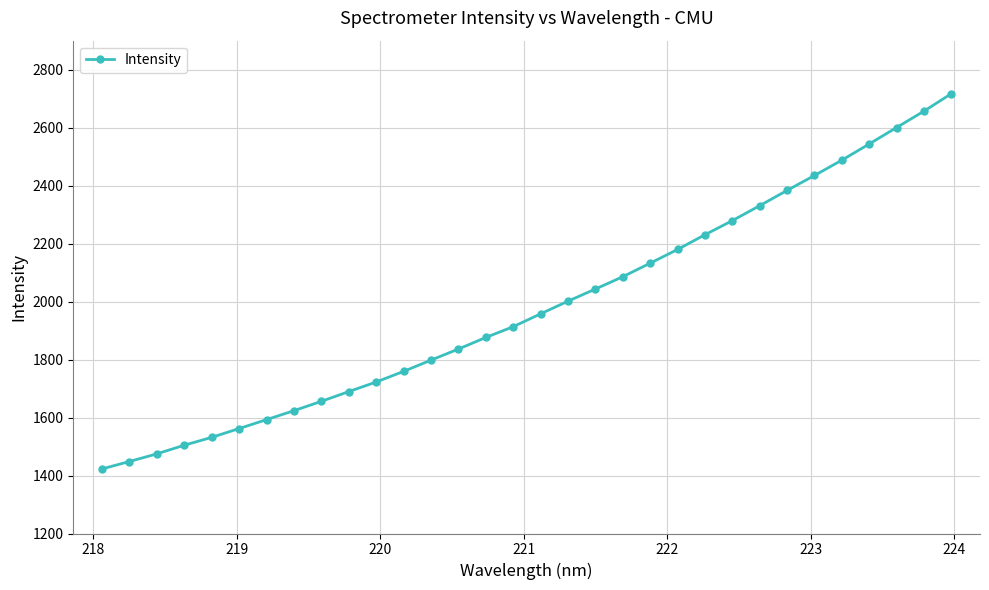

What is the difference between the second highest and minimum values?

1234.0